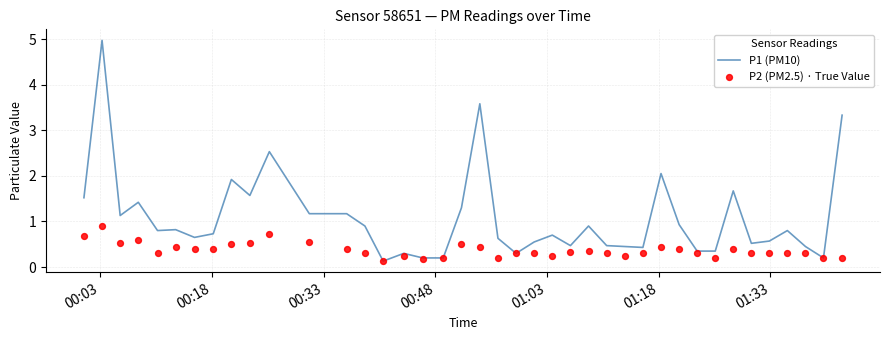

Which series has the largest Y range (max minus min)?

P1 (PM10)